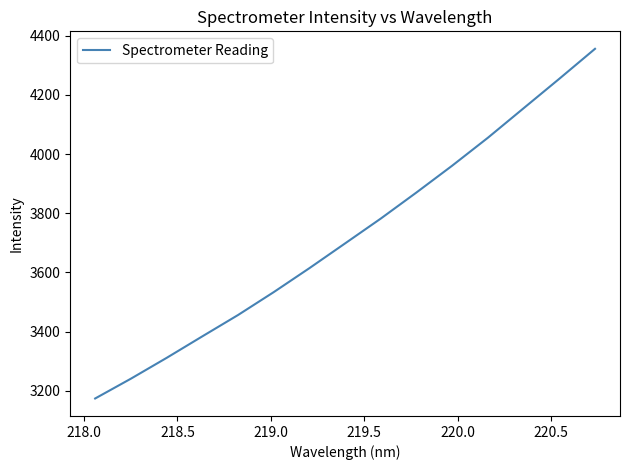

What is the difference between the maximum and minimum values?

1181.2